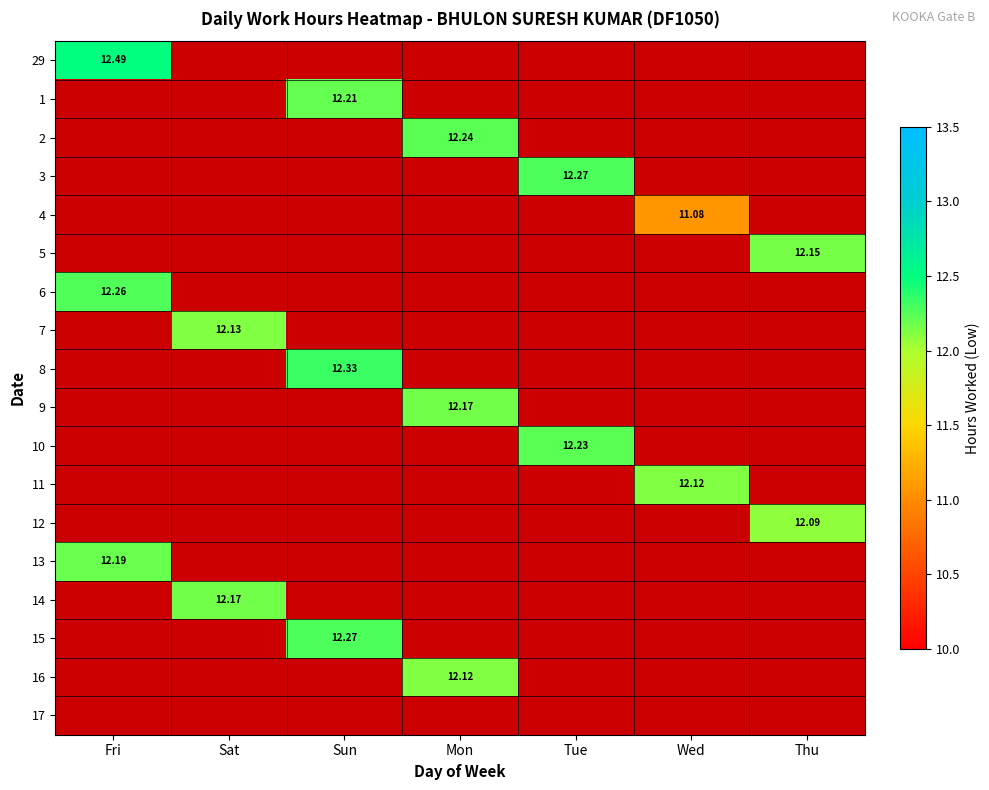

How many values in 1 are above zero?

1